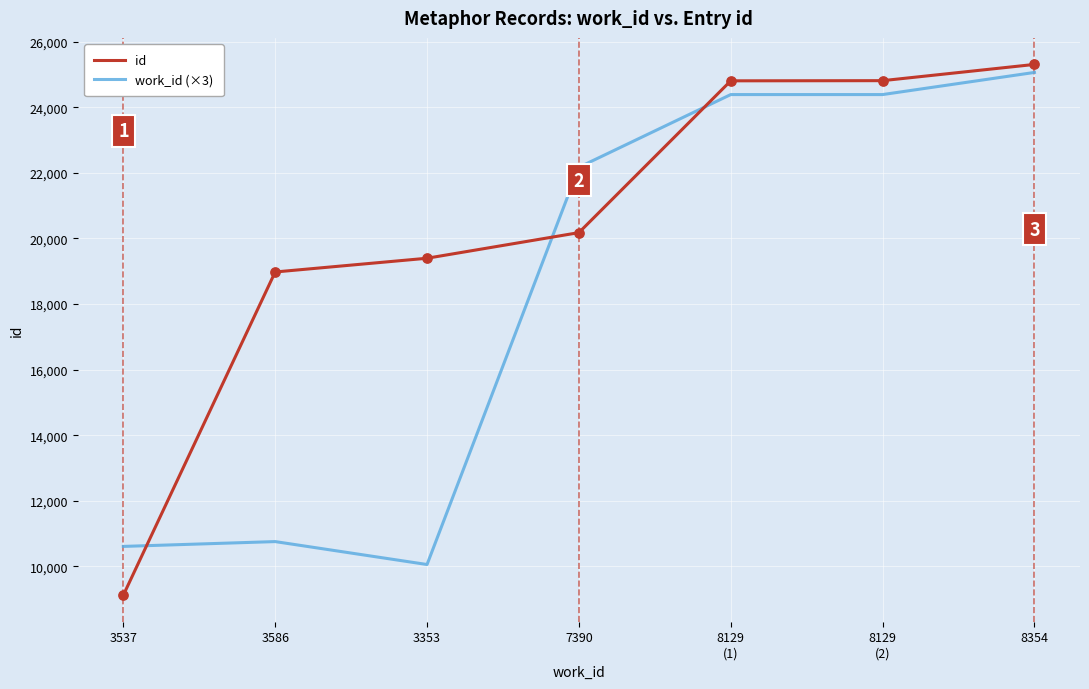

What is the difference between the highest and lowest values at 3353?

9338